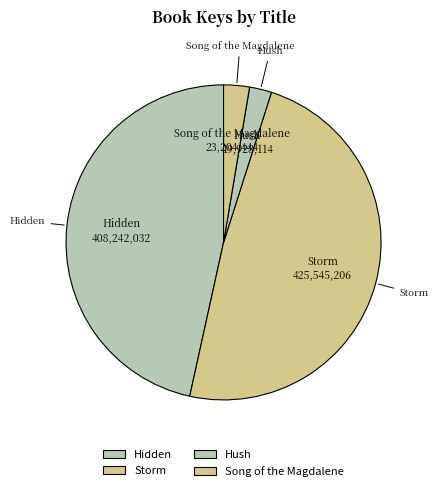

The Storm slice represents 36% of the pie. True or false?

False